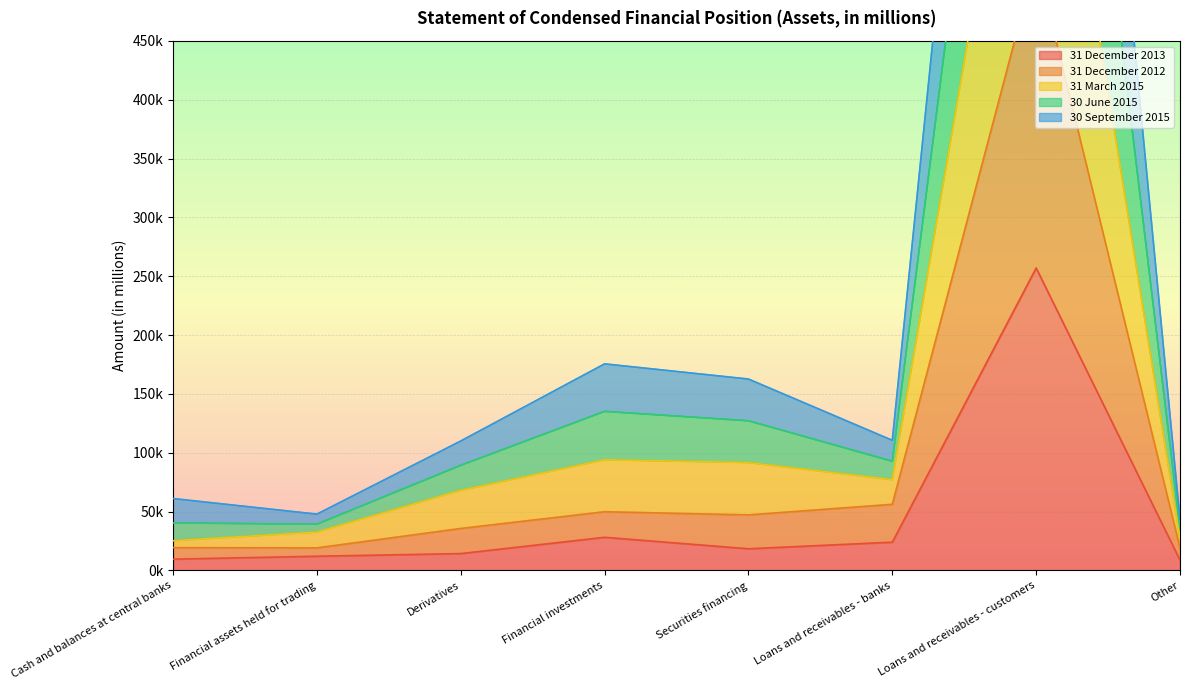

What is the label of the 5th point from the left?

Securities financing